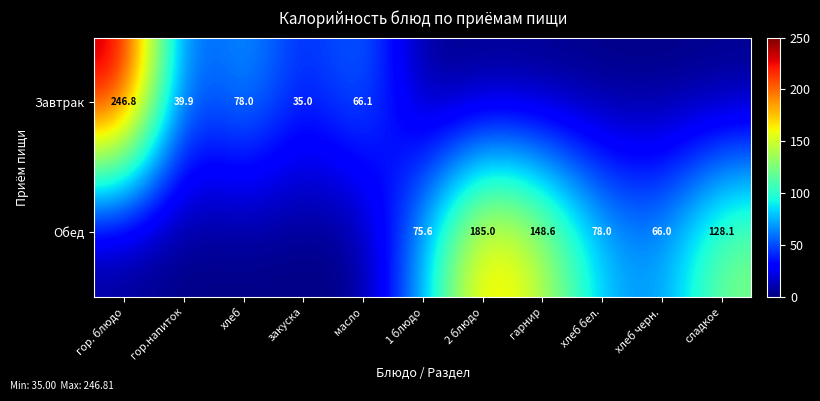

What is the spread (max minus min) of values at сладкое?

128.1